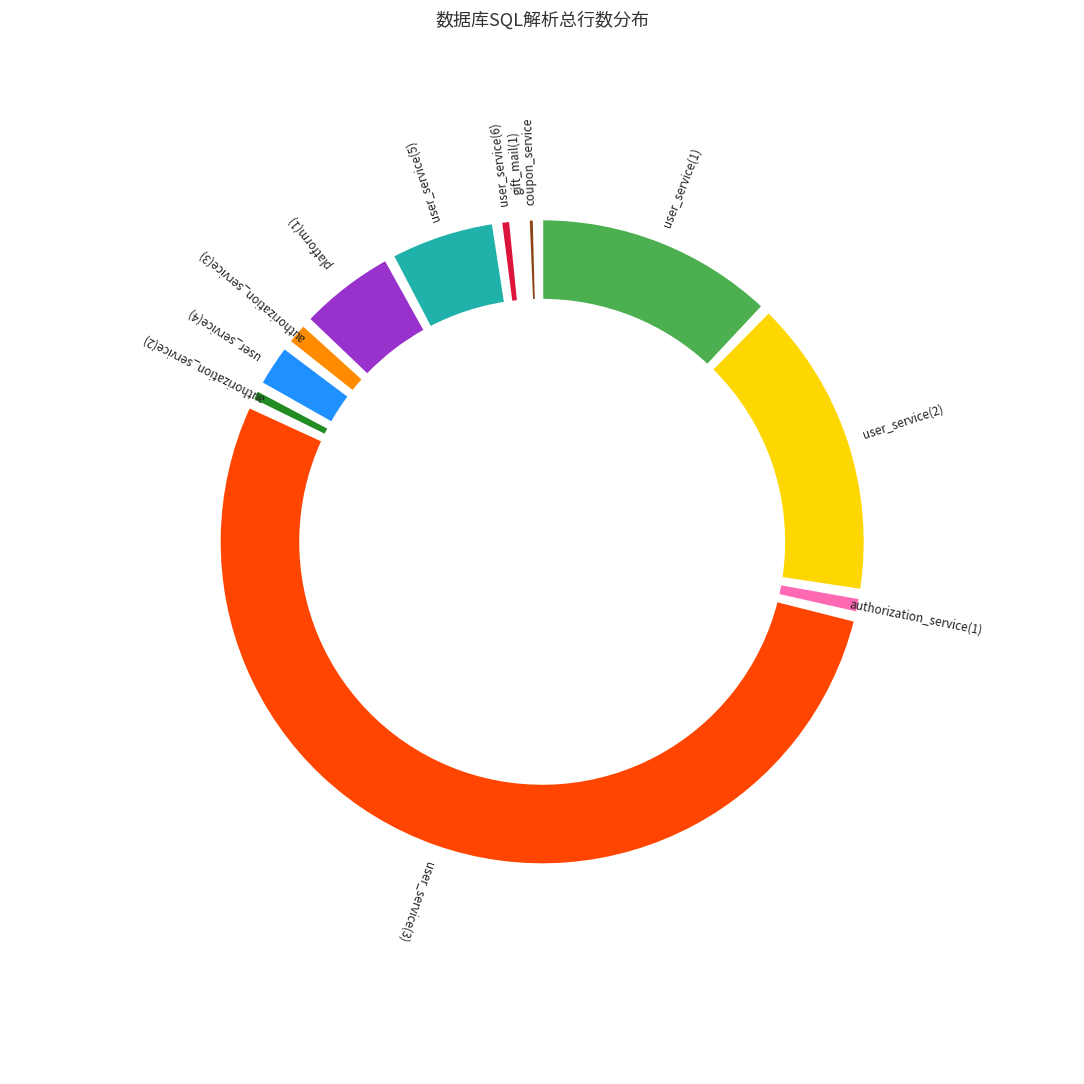

What is the change in value from user_service(3) to user_service(5)?

-4768789686